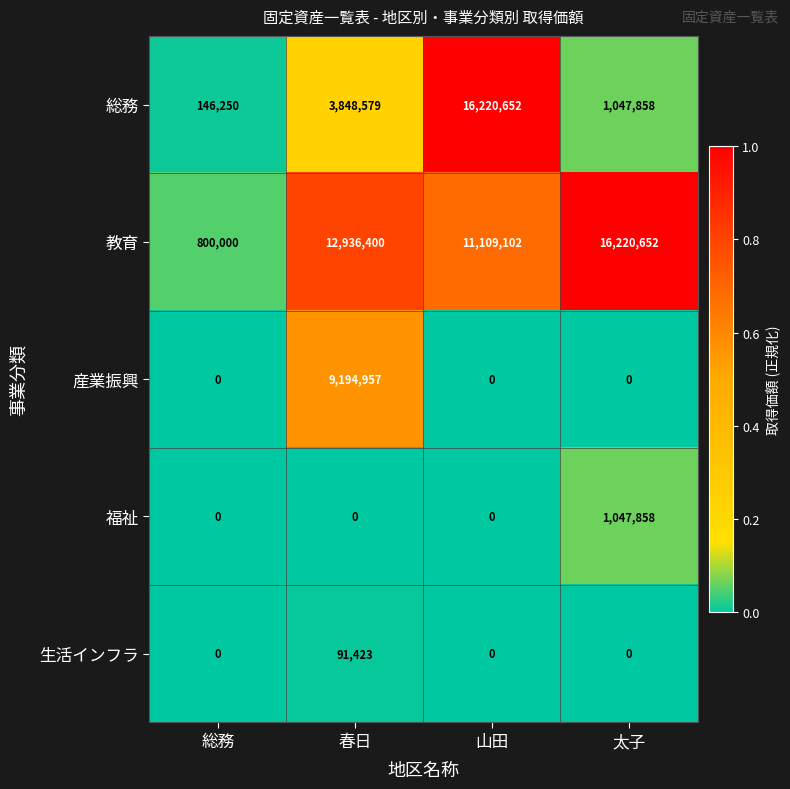

What is the average value of the 生活インフラ series?

22856